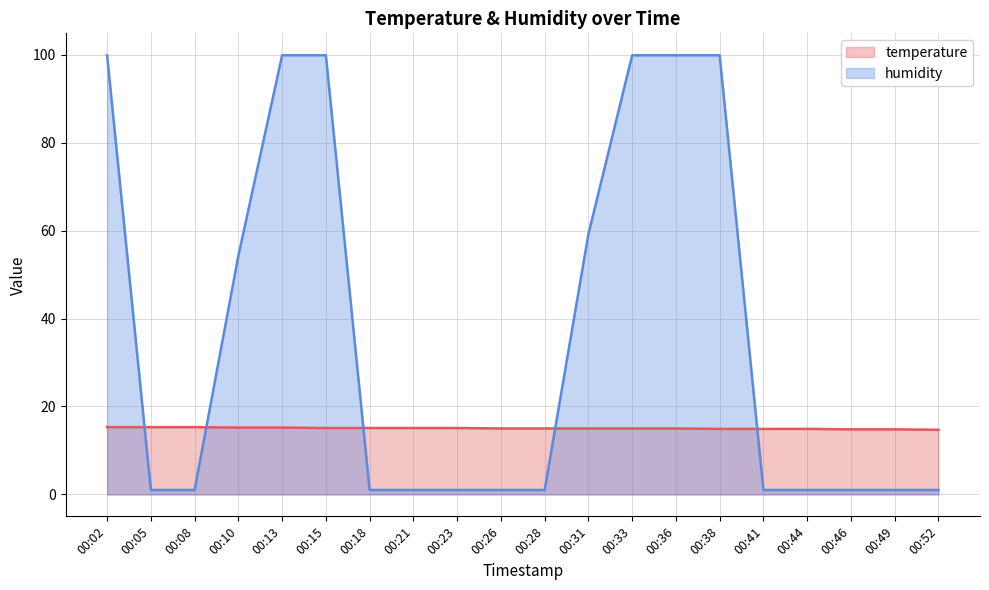

How many lines are shown in the chart?

2